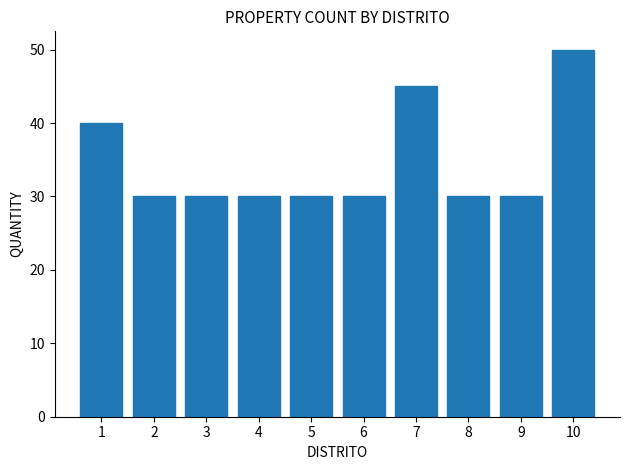

Reading right to left, what are all the values shown in this chart?

10=50	9=30	8=30	7=45	6=30	5=30	4=30	3=30	2=30	1=40